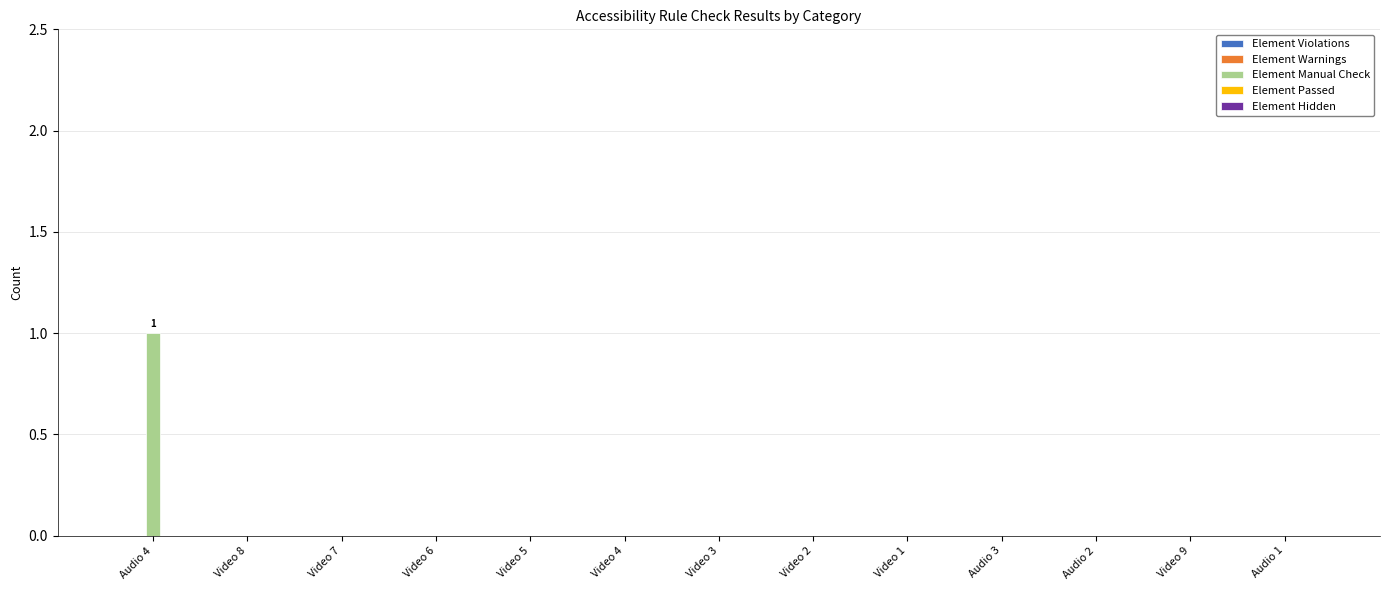

At which category does the chart reach its peak across all series?

Audio 4